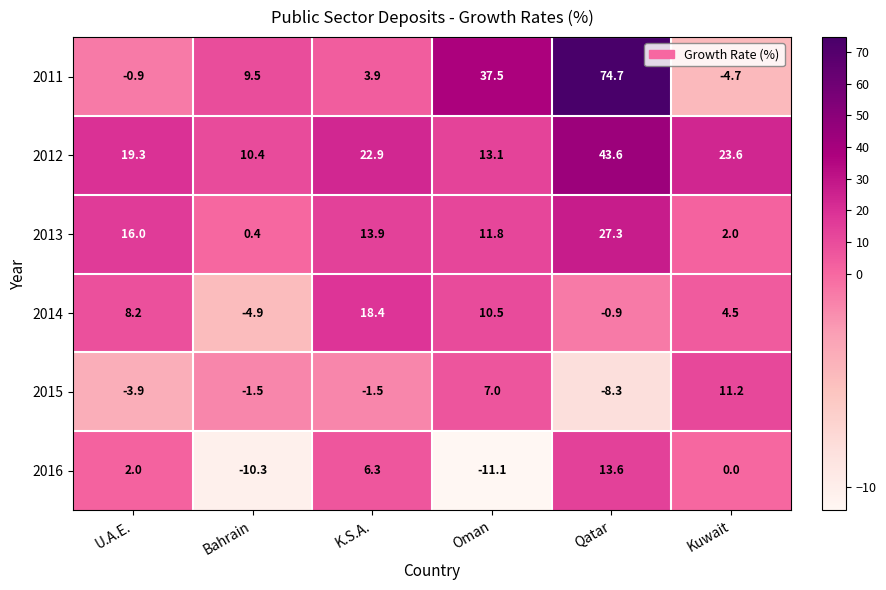

How many distinct data groups are displayed?

6